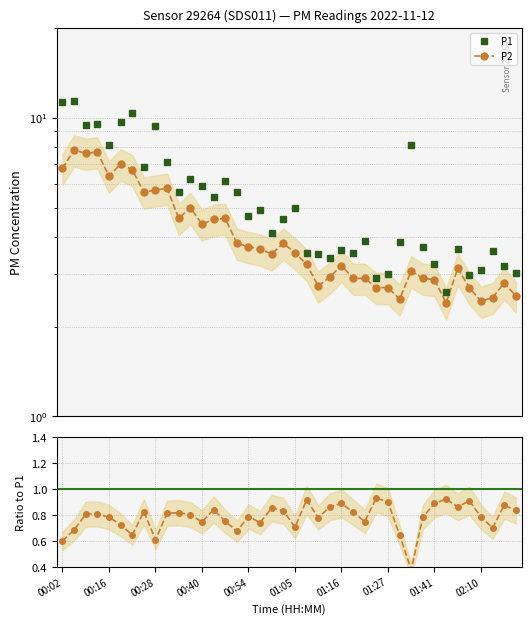

True or false: P2 has a value of 1.2 at 02:10.

False